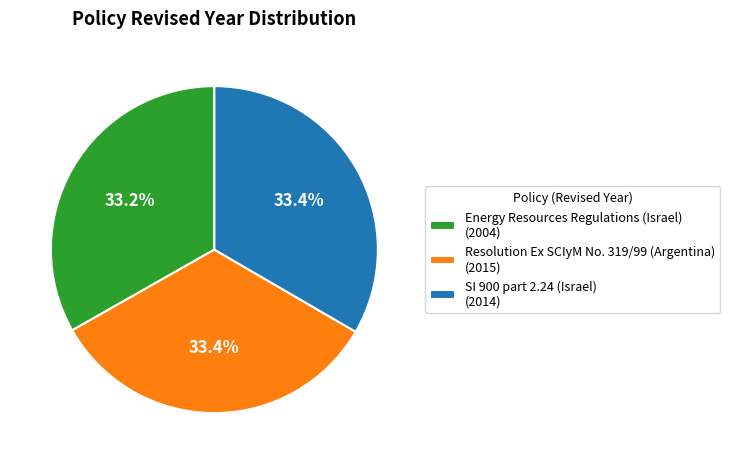

What is the total percentage of SI 900 part 2.24 (Israel) and Resolution Ex SCIyM No. 319/99 (Argentina)?

66.8%